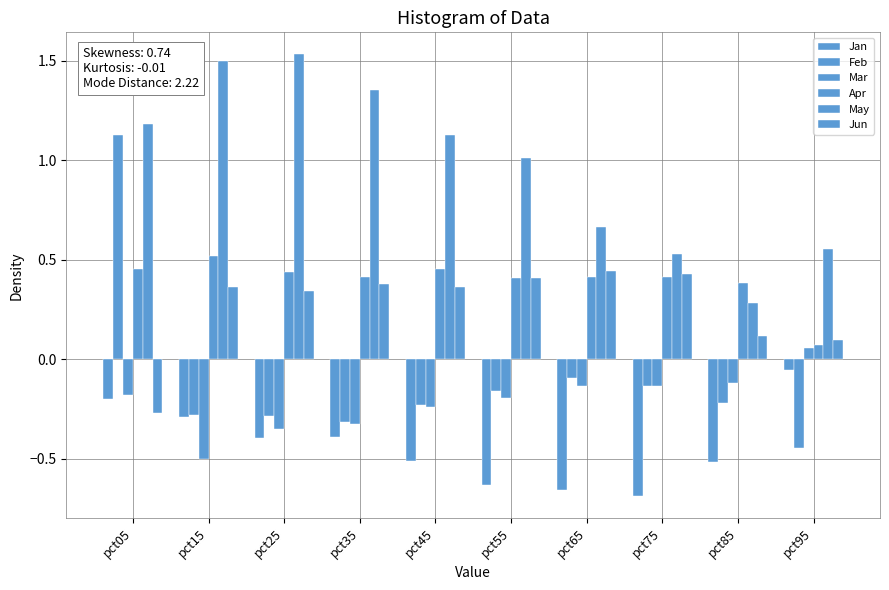

List the labels in order of Apr value, largest first.

pct15, pct05, pct45, pct25, pct35, pct65, pct75, pct55, pct85, pct95